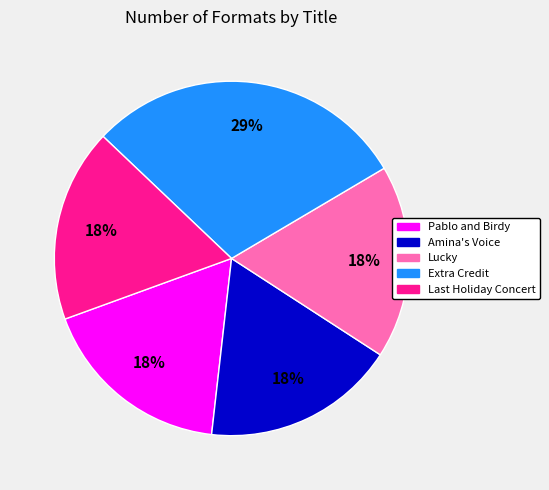

Is there any slice that represents more than half of the pie?

No